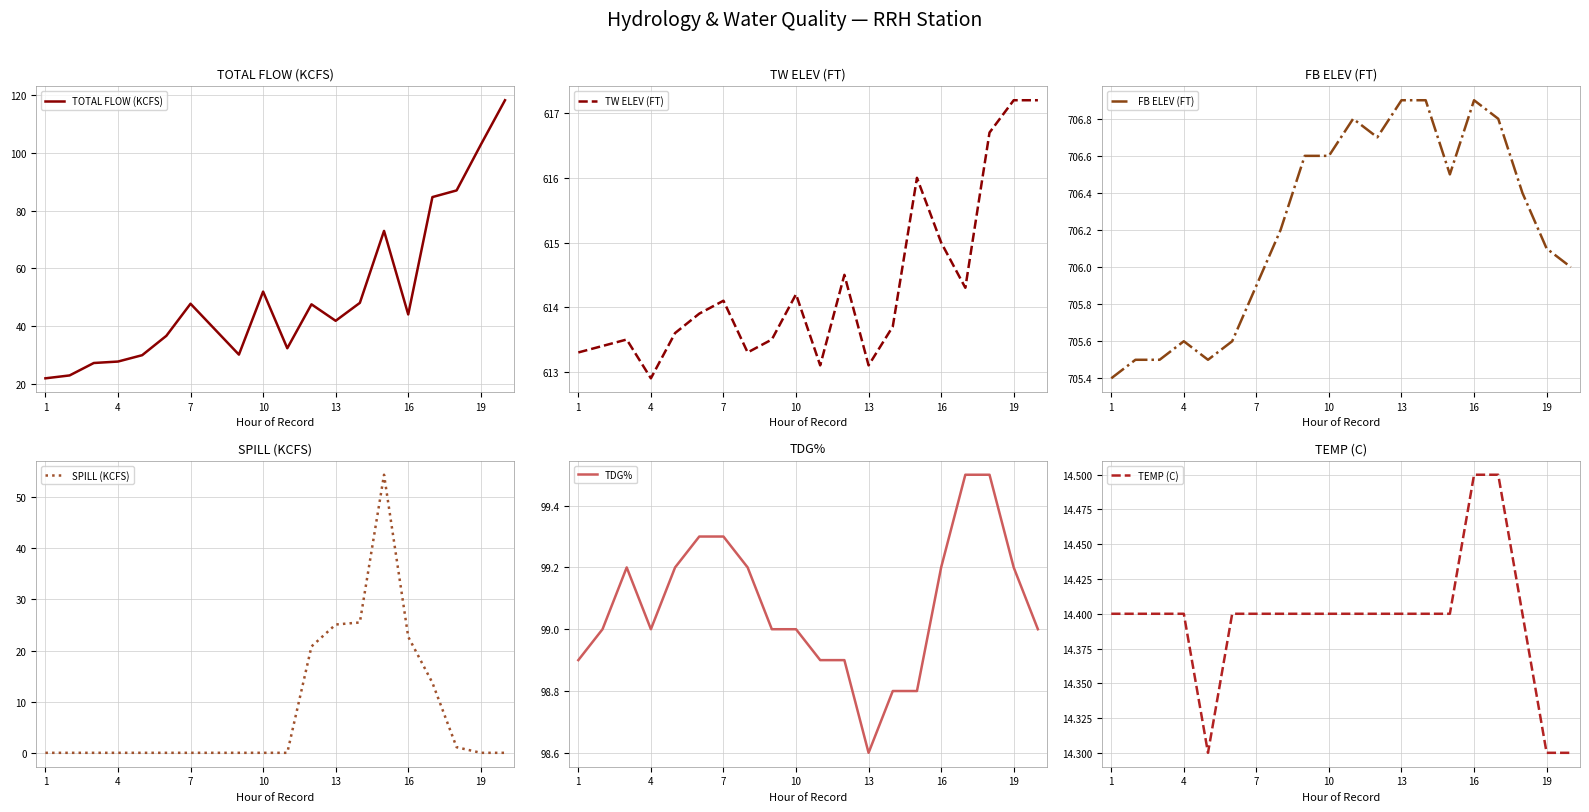

Reading left to right, extract all data points from this chart.

TOTAL FLOW (KCFS): 22.0	23.0	27.3	27.8	30.0	36.7	47.8	39.0	30.2	52.0	32.4	47.6	41.9	48.1	73.0	44.1	84.7	87.0	102.8	118.2
TW ELEV (FT): 613.3	613.4	613.5	612.9	613.6	613.9	614.1	613.3	613.5	614.2	613.1	614.5	613.1	613.7	616.0	615.0	614.3	616.7	617.2	617.2
FB ELEV (FT): 705.4	705.5	705.5	705.6	705.5	705.6	705.9	706.2	706.6	706.6	706.8	706.7	706.9	706.9	706.5	706.9	706.8	706.4	706.1	706.0
SPILL (KCFS): 0.0	0.0	0.0	0.0	0.0	0.0	0.0	0.0	0.0	0.0	0.0	20.8	25.1	25.5	54.4	22.7	13.7	1.1	0.0	0.0
TDG%: 98.9	99.0	99.2	99.0	99.2	99.3	99.3	99.2	99.0	99.0	98.9	98.9	98.6	98.8	98.8	99.2	99.5	99.5	99.2	99.0
TEMP (C): 14.4	14.4	14.4	14.4	14.3	14.4	14.4	14.4	14.4	14.4	14.4	14.4	14.4	14.4	14.4	14.5	14.5	14.4	14.3	14.3